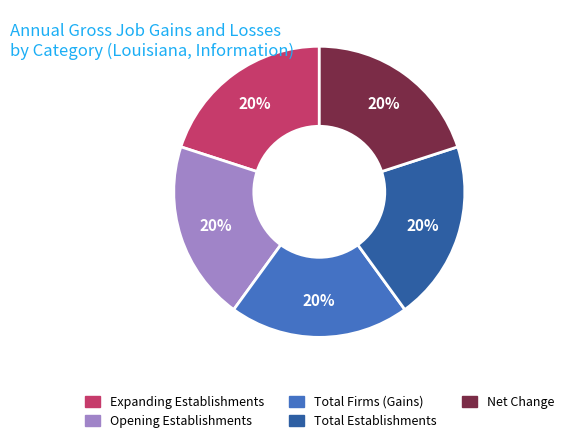

Is the sum of Total Establishments and Total Firms (Gains) greater than half?

No